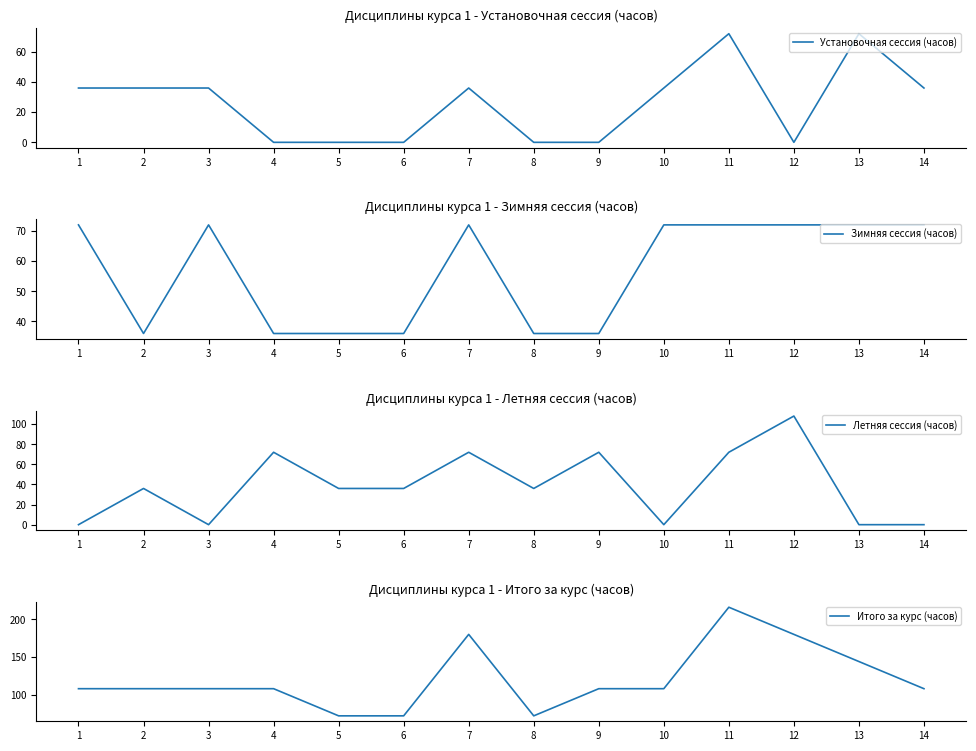

Which series has the largest total across all categories?

Итого за курс (часов)